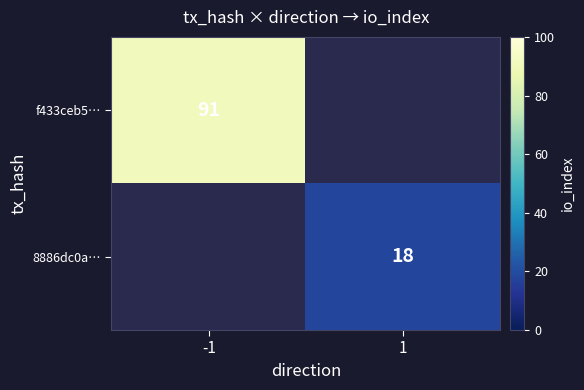

Is the value of f433ceb5… at -1 greater than the value of 8886dc0a… at 1?

Yes